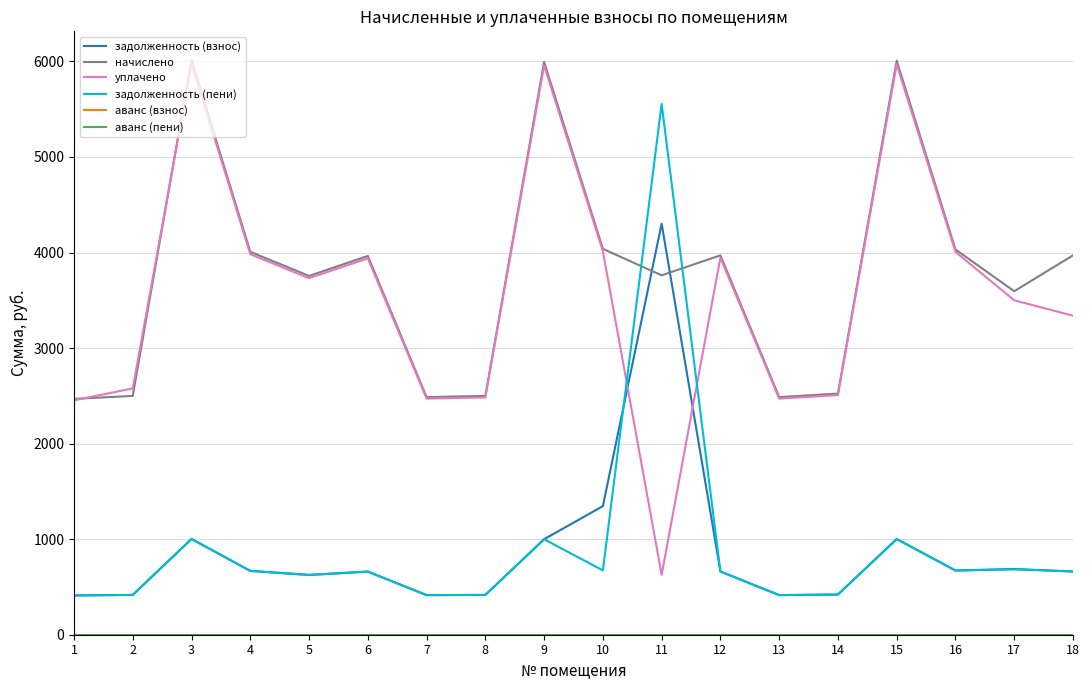

What is the minimum value for задолженность (взнос)?

411.4